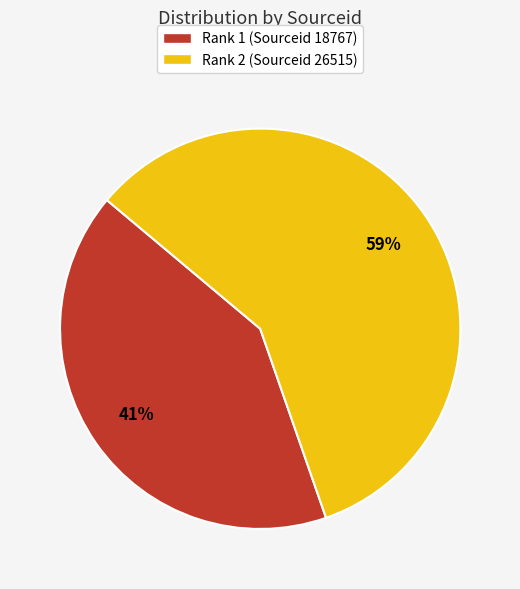

To the nearest percent, what is the average slice percentage?

50%